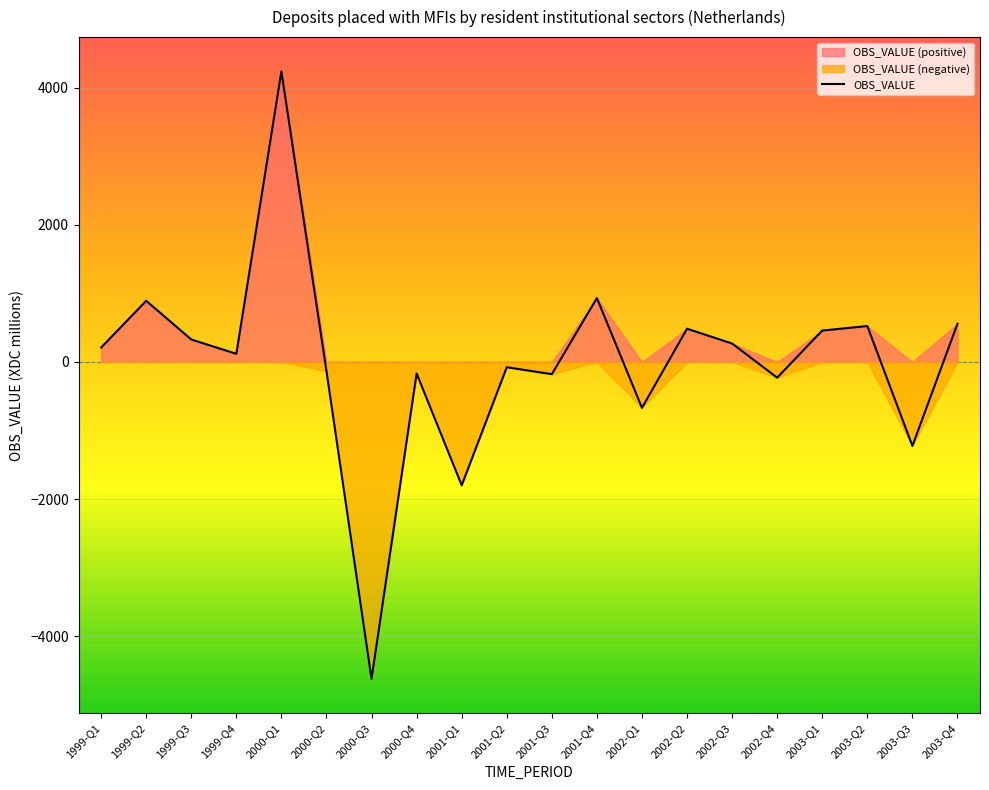

What is the label of the 5th point from the right?

2002-Q4